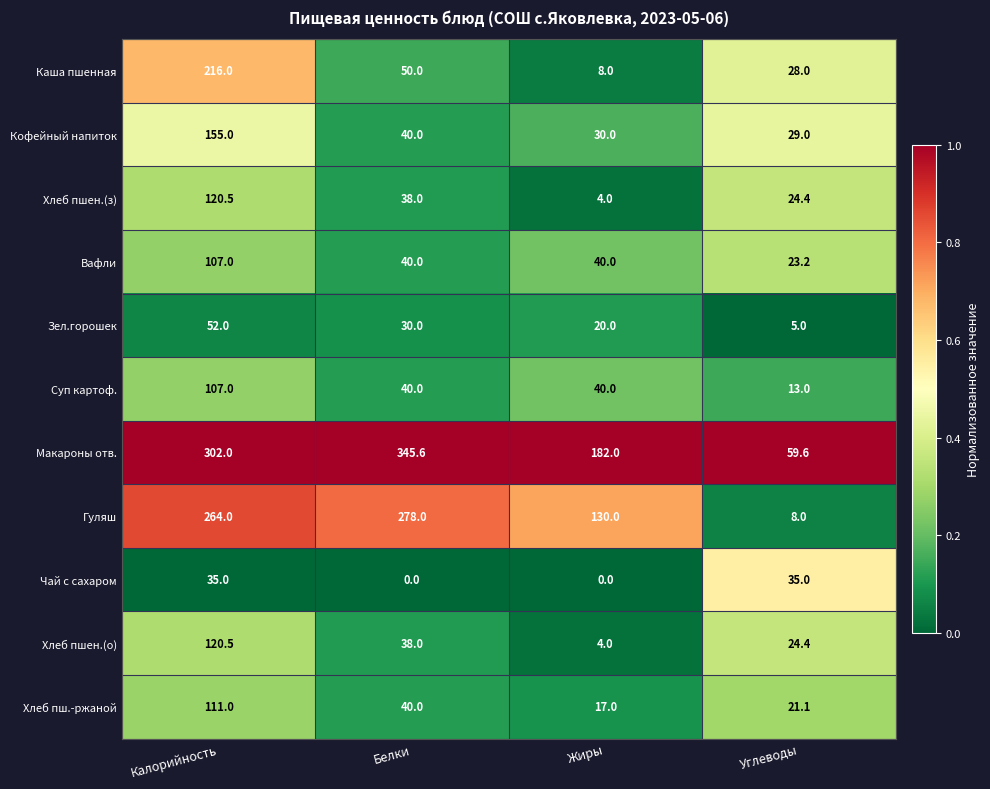

What is the difference between the maximum and second lowest values in the Хлеб пшен.(з) series?

96.1